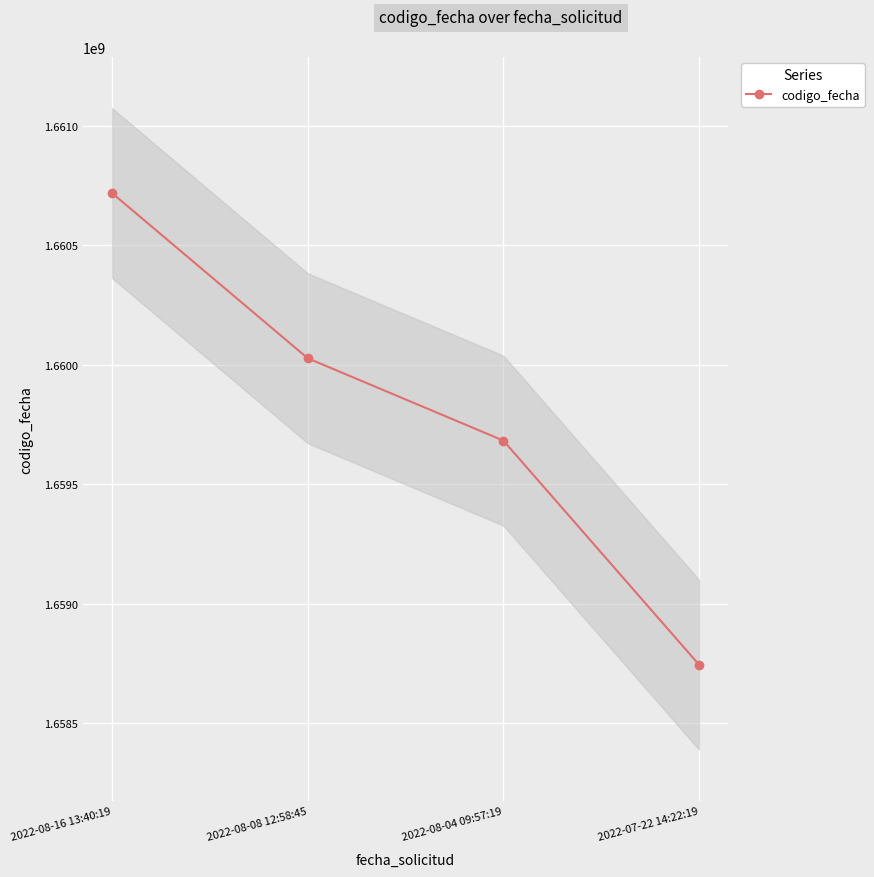

Reading left to right, what are all the values shown in this chart?

1660719006	1660027472	1659682701	1658744391